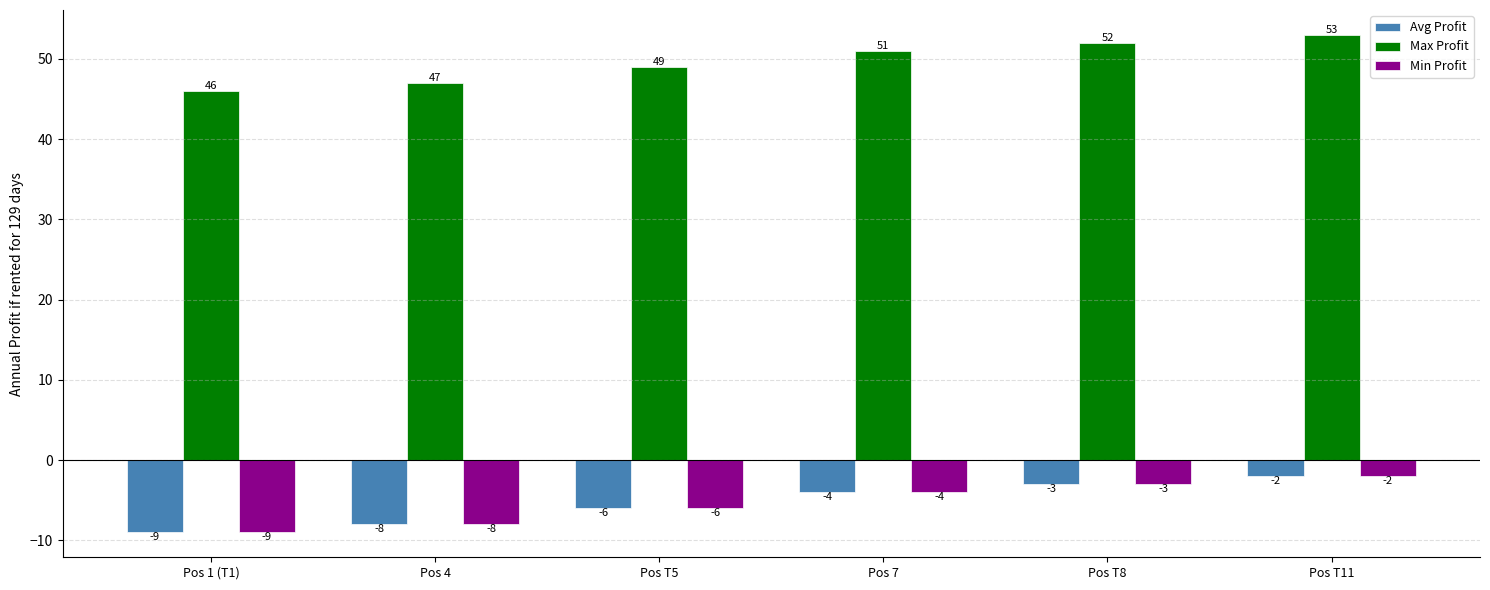

What is the highest value of the Min Profit series?

-2